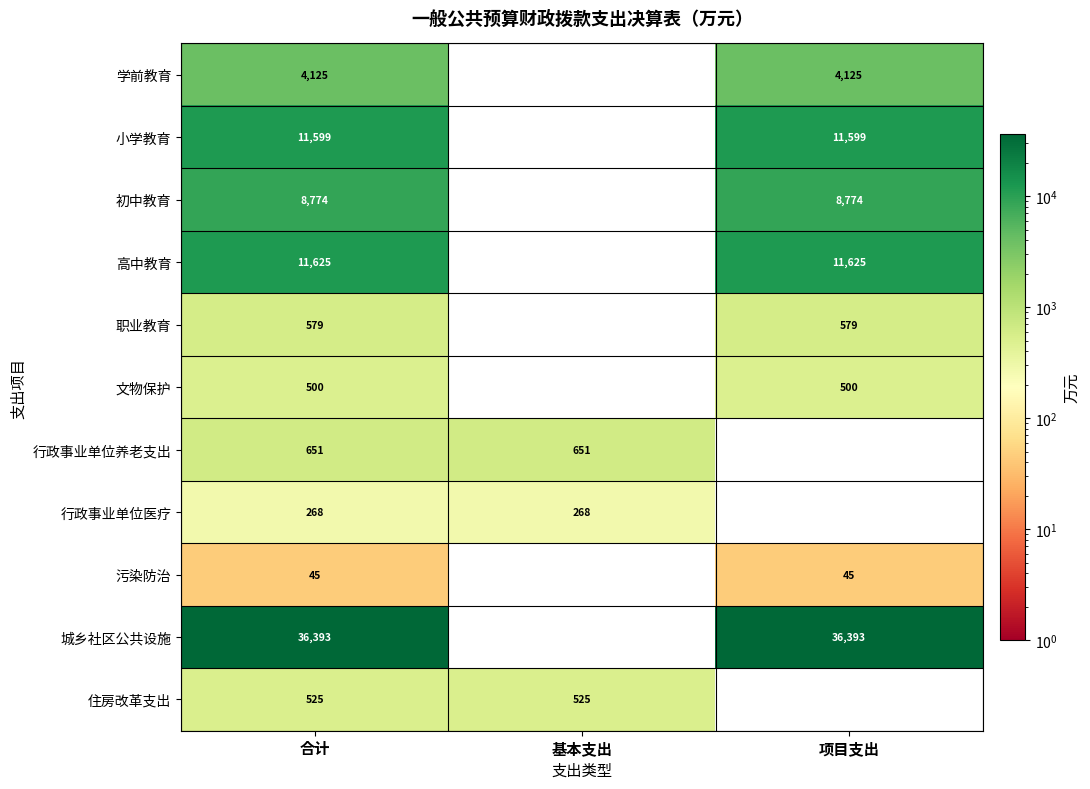

List the series in order of their peak value, highest first.

城乡社区公共设施, 高中教育, 小学教育, 初中教育, 学前教育, 行政事业单位养老支出, 职业教育, 住房改革支出, 文物保护, 行政事业单位医疗, 污染防治